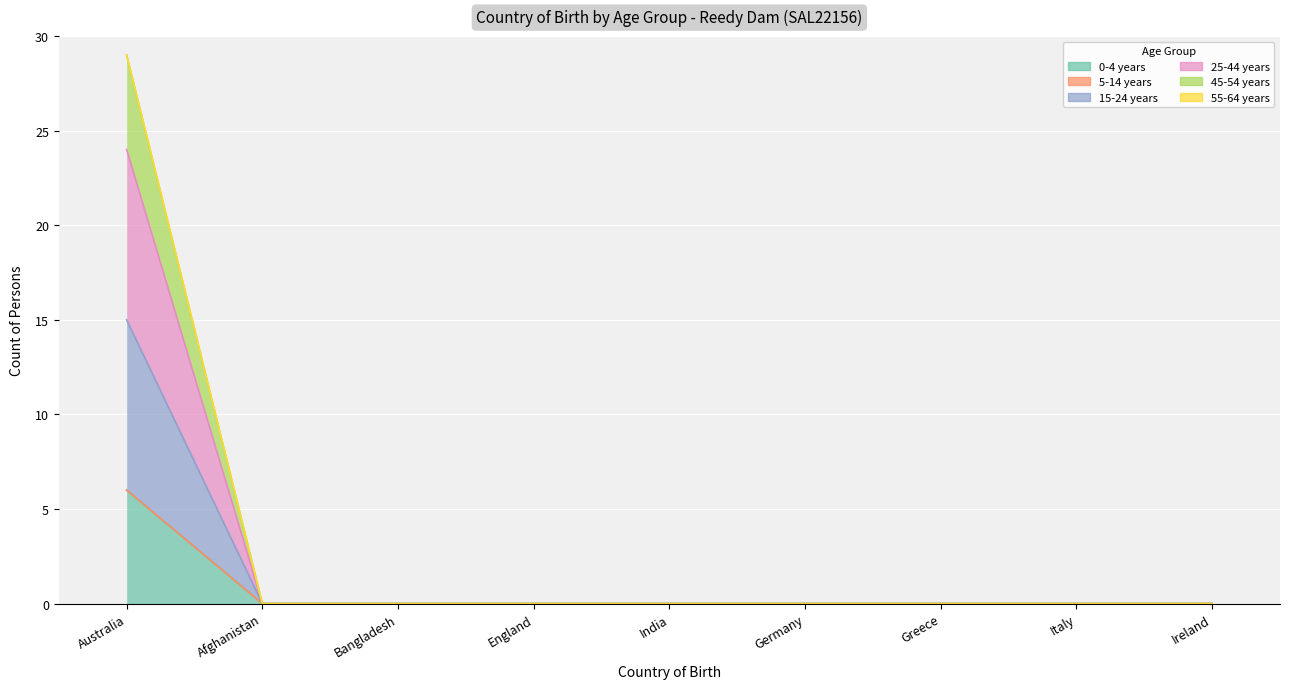

Which has a higher value, India or Bangladesh?

India